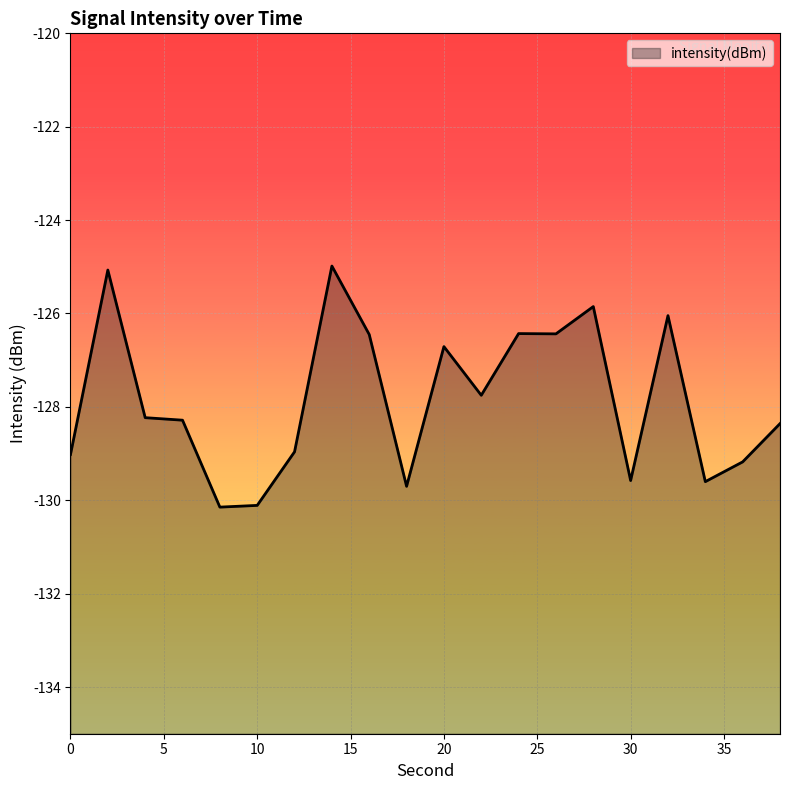

What is the smallest value displayed?

-130.1